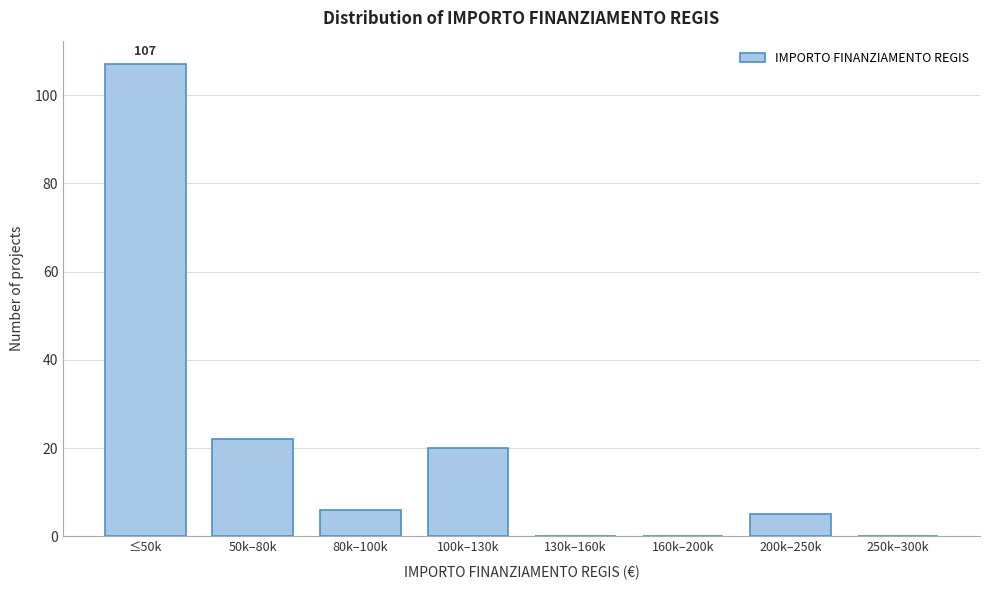

Reading left to right, what are all the values shown in this chart?

≤50k=107	50k–80k=22	80k–100k=6	100k–130k=20	130k–160k=0	160k–200k=0	200k–250k=5	250k–300k=0